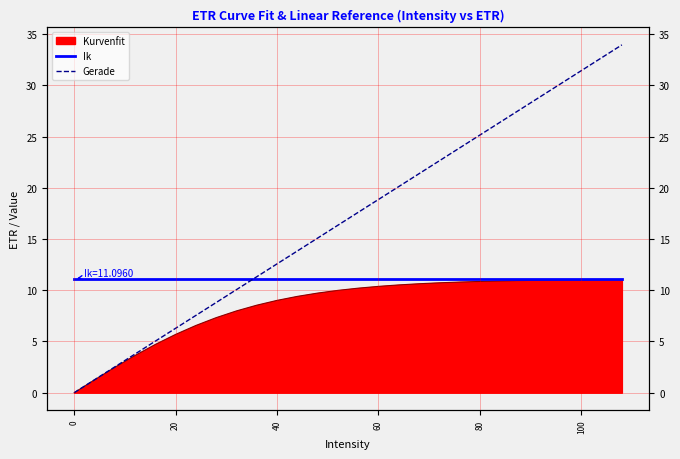

Is it true that Ik equals 11.1 at 80?

True